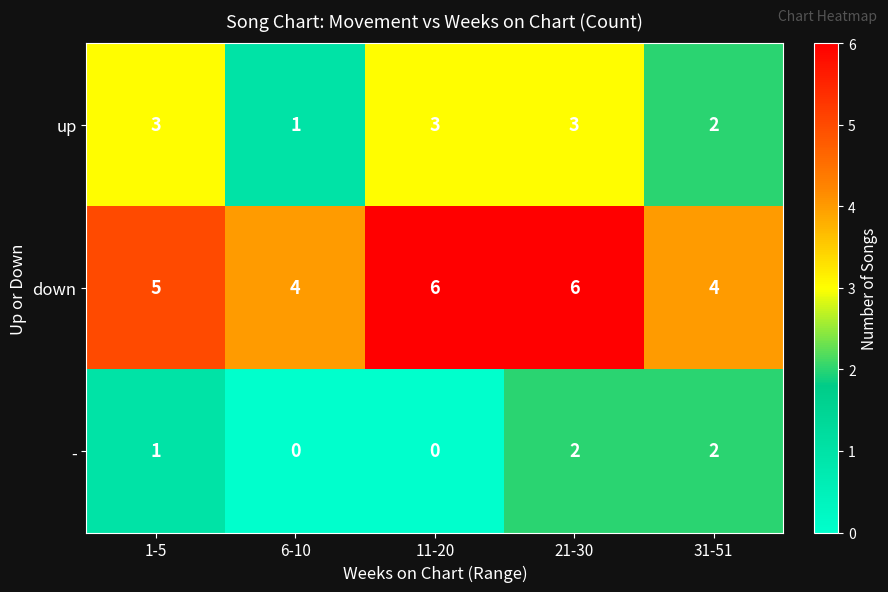

What is the spread (max minus min) of values at 1-5?

4